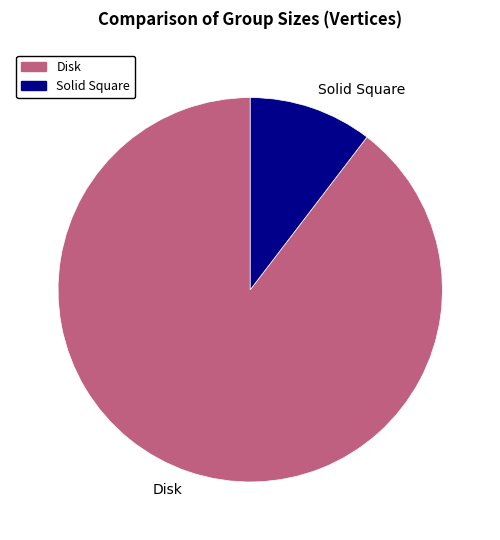

Which category accounts for the majority?

Disk